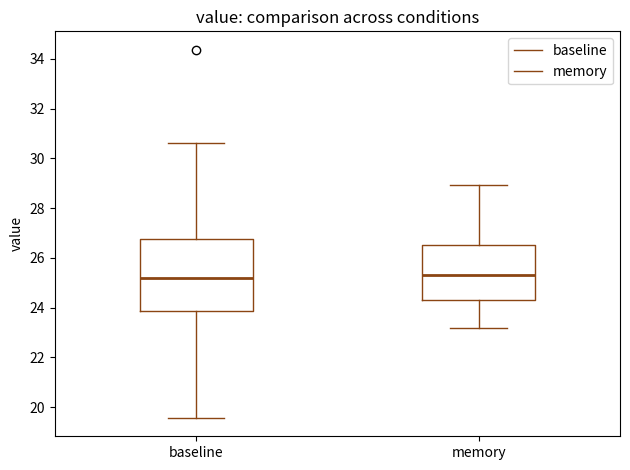

Which box is the tallest, from its lower edge to its upper edge?

baseline